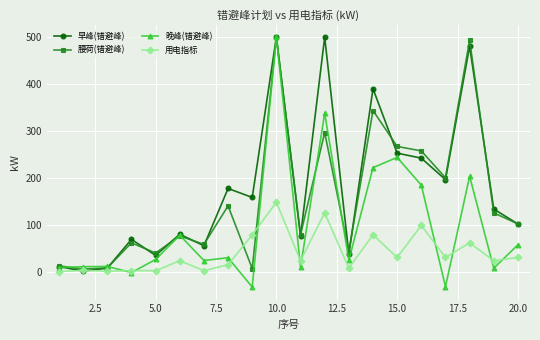

What is the smallest value displayed?

-31.0